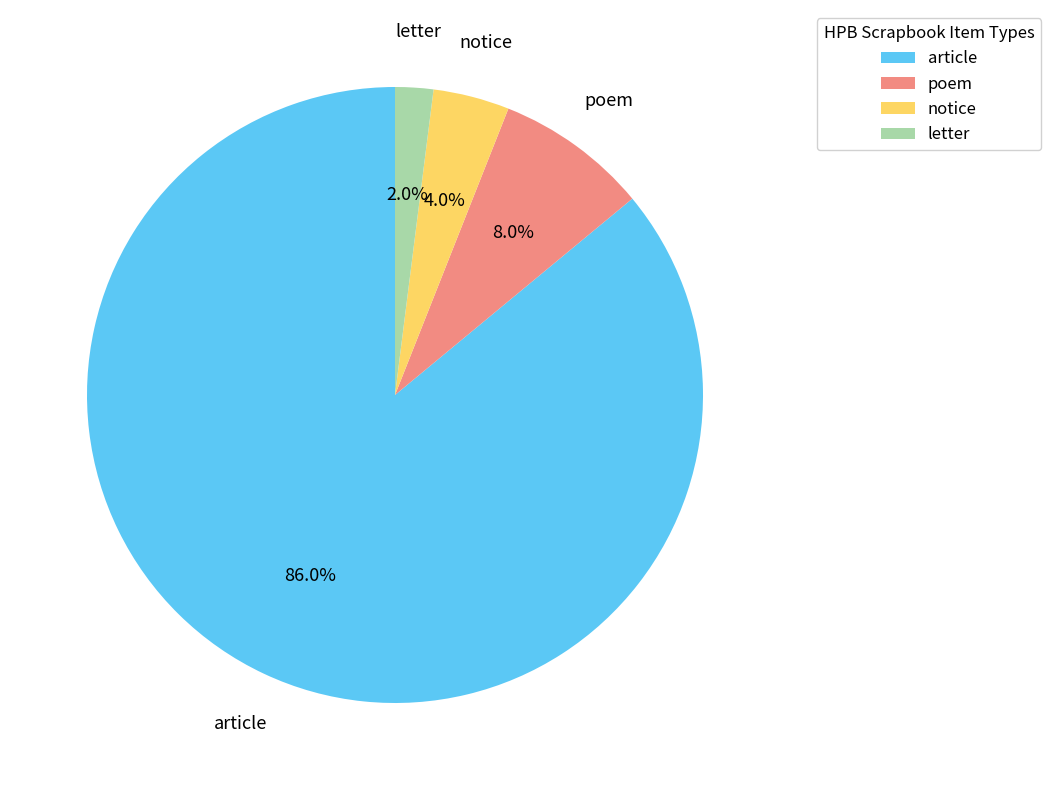

Which category has the smallest portion of the pie?

letter